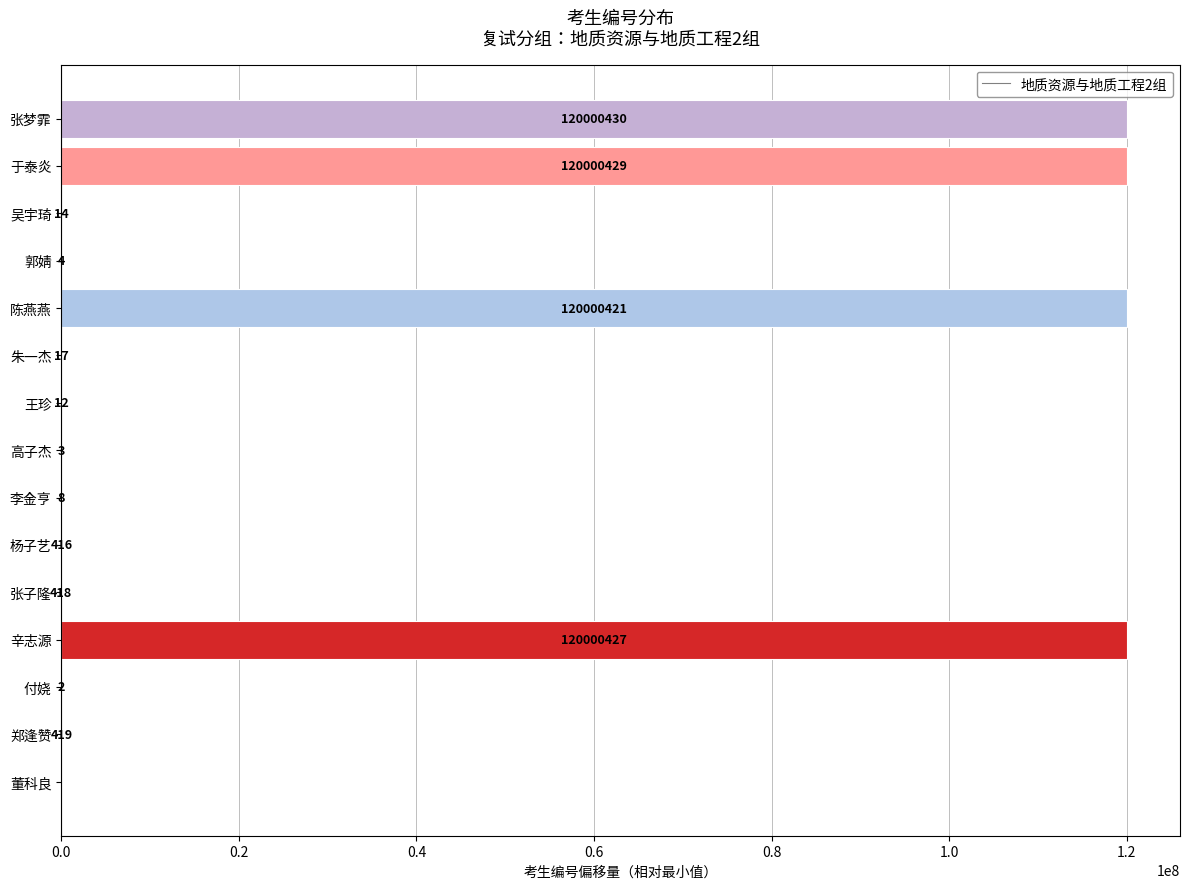

True or false: the data shows 4 at 郭婧.

True